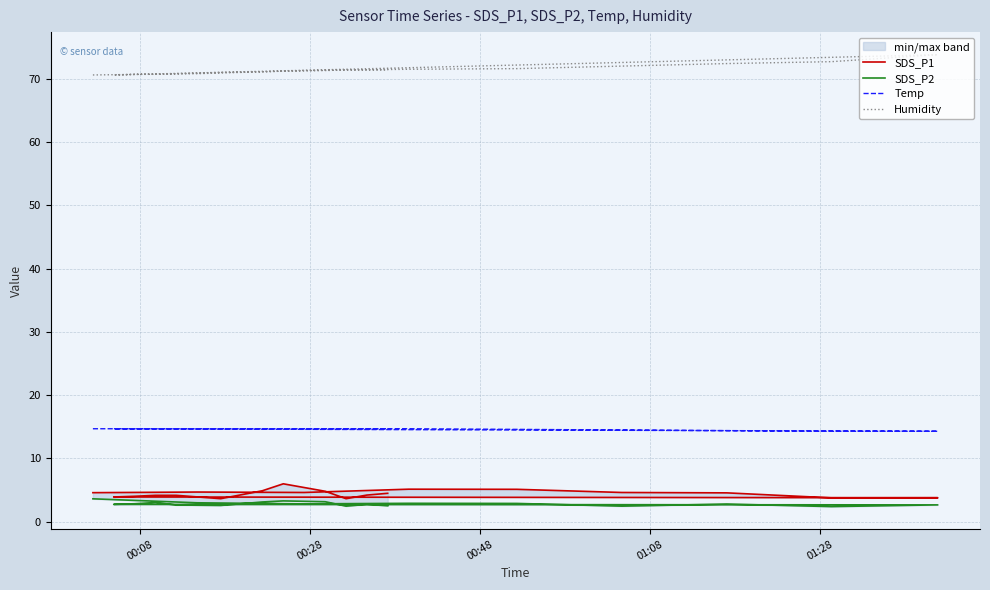

At which label is SDS_P2 closest to 3?

00:28